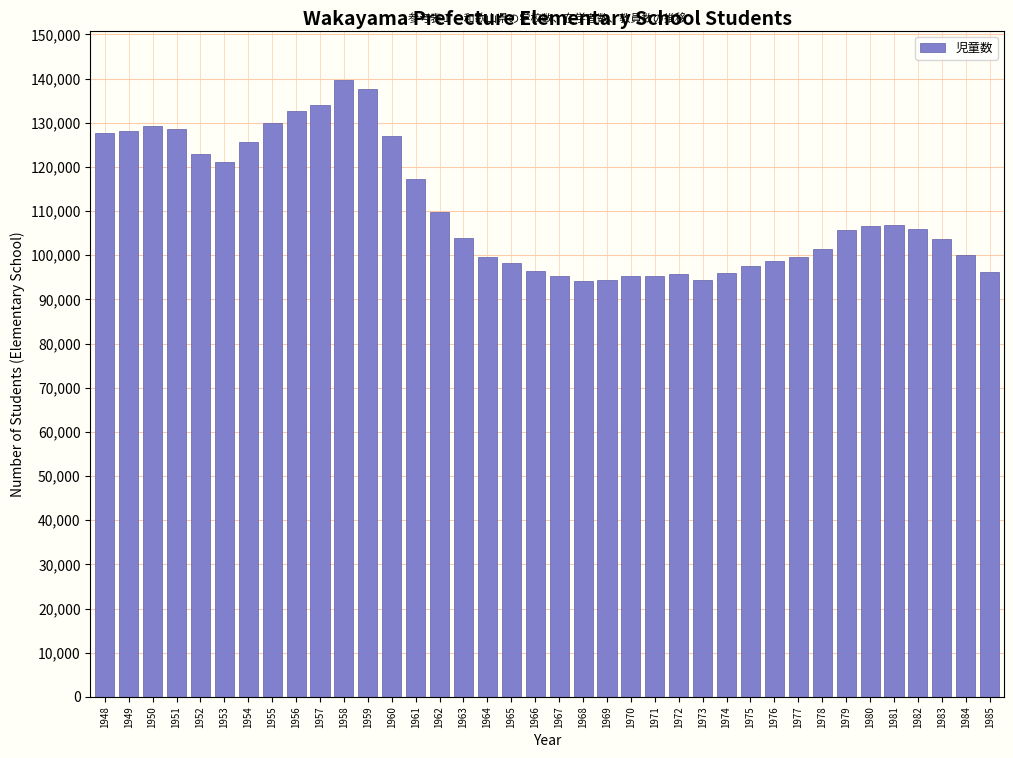

Between 1984 and 1960, which is larger?

1960